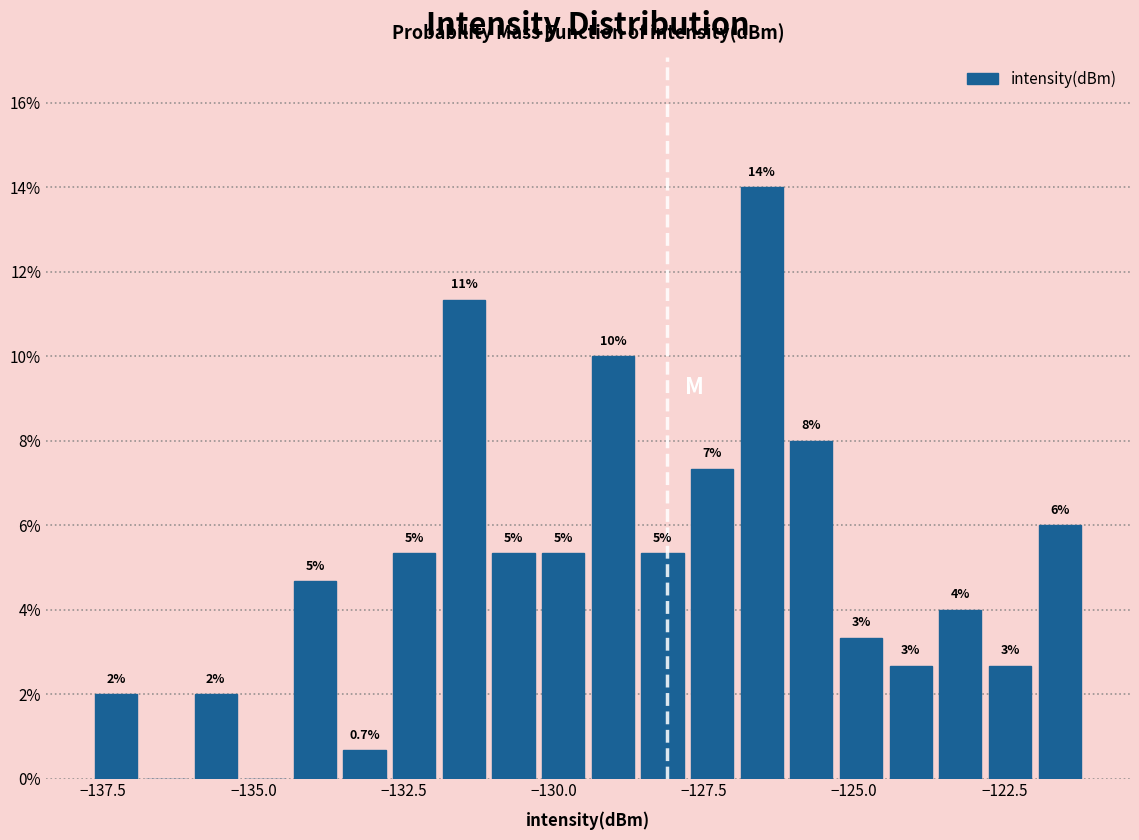

Read against the x-axis, roughly where is the centre of the tallest bar?

-126.5